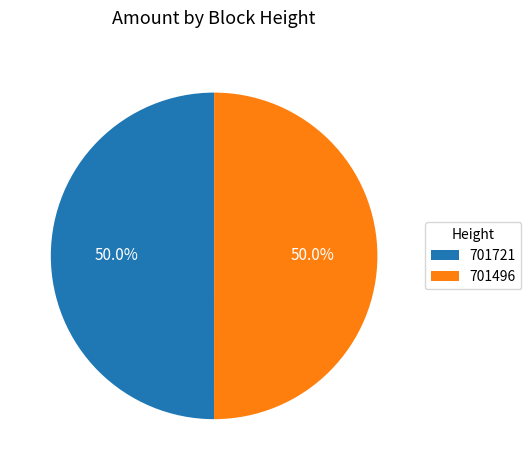

What is the ratio of the value at 701496 to the value at 701721?

1.0